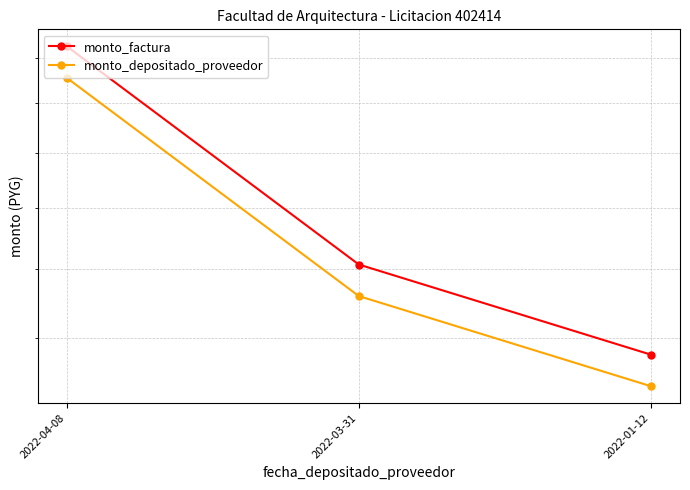

What value does the monto_depositado_proveedor series have at 2022-03-31?

15180578